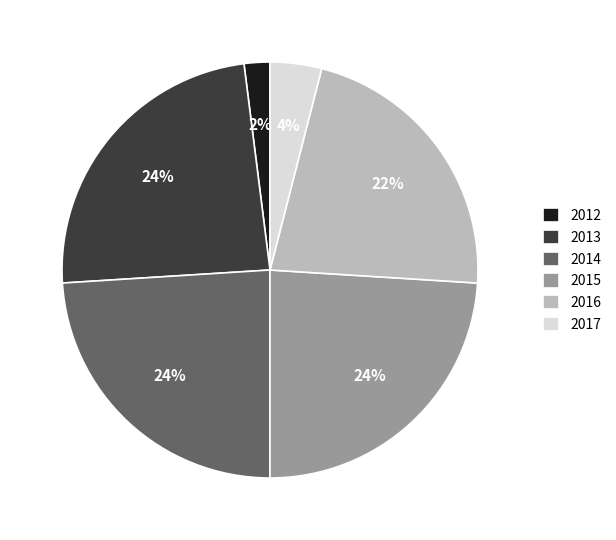

To the nearest percent, what percentage of the pie is 2015?

24%